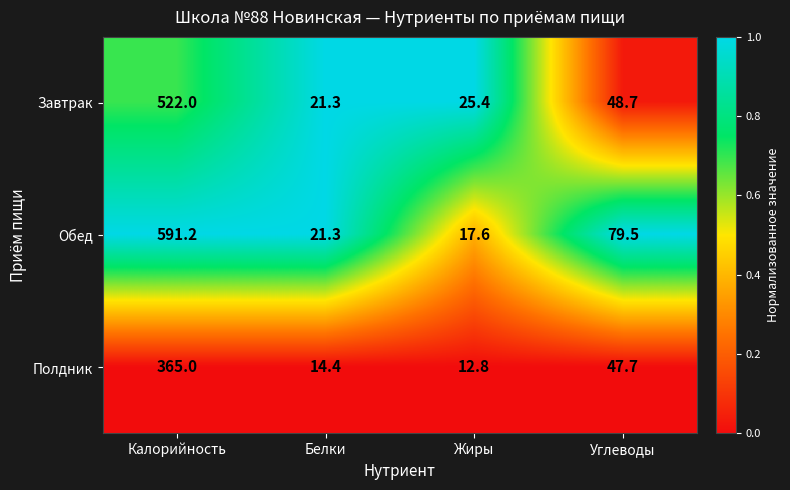

At Калорийность, list the series in order from largest to smallest.

Обед, Завтрак, Полдник